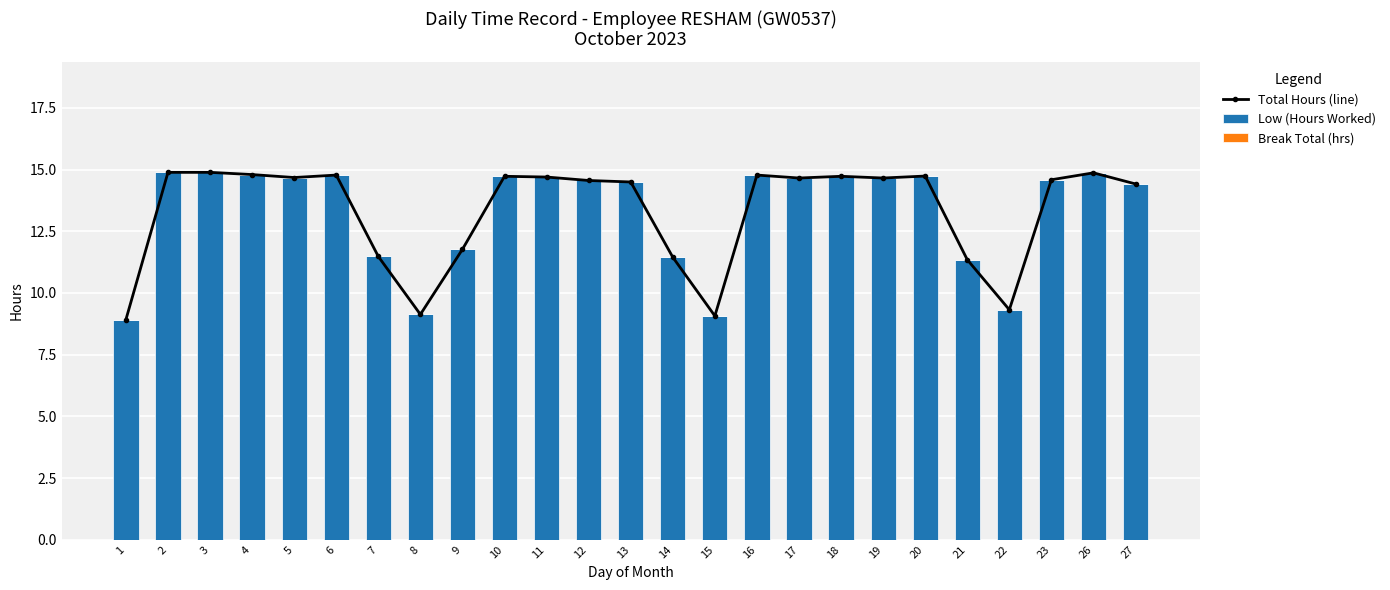

Reading right to left, what are all the values shown in this chart?

Total Hours (line): 27=14.4	26=14.9	23=14.6	22=9.3	21=11.3	20=14.7	19=14.7	18=14.7	17=14.7	16=14.8	15=9.1	14=11.4	13=14.5	12=14.6	11=14.7	10=14.7	9=11.8	8=9.1	7=11.5	6=14.8	5=14.7	4=14.8	3=14.9	2=14.9	1=8.9
Low (Hours Worked): 27=14.4	26=14.9	23=14.6	22=9.3	21=11.3	20=14.7	19=14.7	18=14.7	17=14.7	16=14.8	15=9.1	14=11.4	13=14.5	12=14.6	11=14.7	10=14.7	9=11.8	8=9.1	7=11.5	6=14.8	5=14.7	4=14.8	3=14.9	2=14.9	1=8.9
Break Total (hrs): 27=0.0	26=0.0	23=0.0	22=0.0	21=0.0	20=0.0	19=0.0	18=0.0	17=0.0	16=0.0	15=0.0	14=0.0	13=0.0	12=0.0	11=0.0	10=0.0	9=0.0	8=0.0	7=0.0	6=0.0	5=0.0	4=0.0	3=0.0	2=0.0	1=0.0